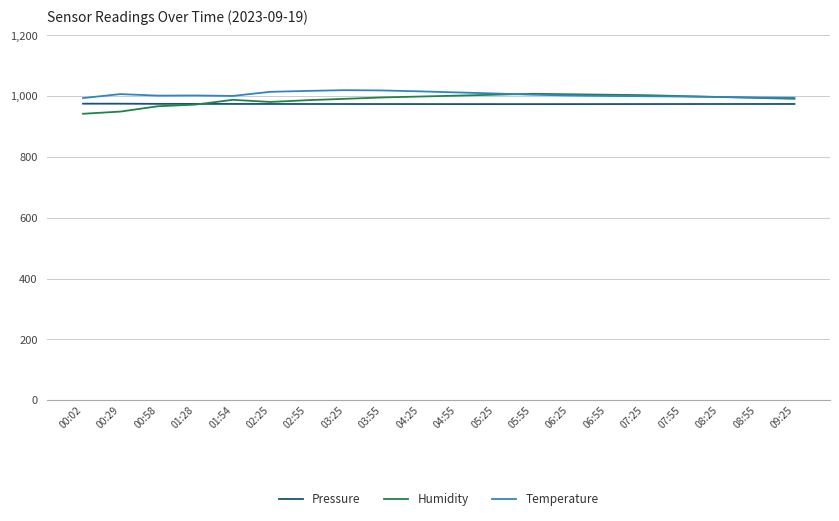

Does the chart have visible grid lines?

Yes